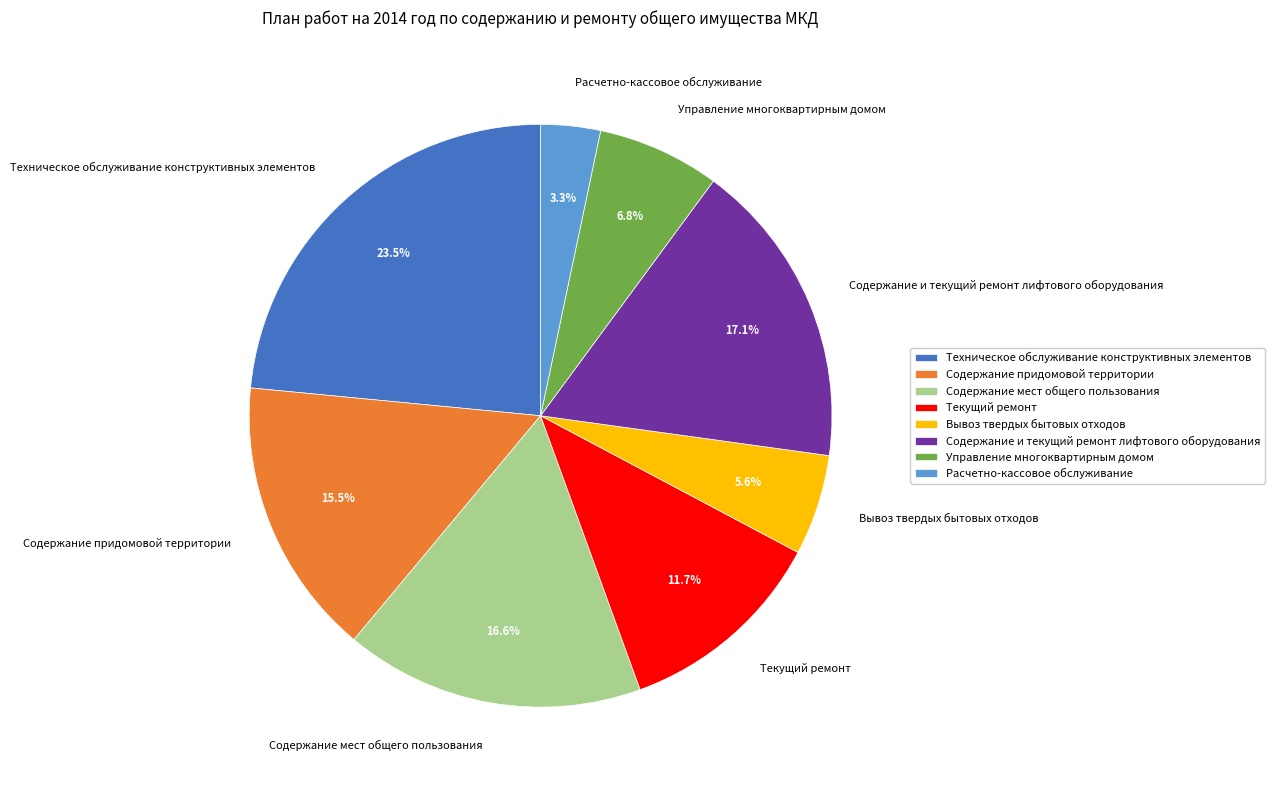

To the nearest percent, what is the difference between the largest and smallest slice percentages?

20%